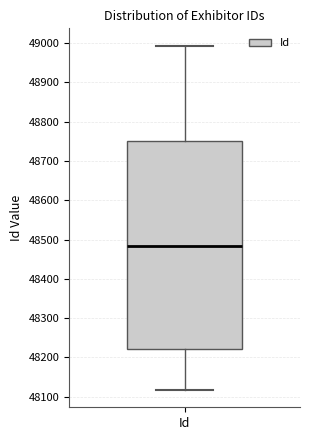

Where is the upper edge of the box for Id on the y-axis? The values are not printed on the chart, so give them approximately, as read against the axis.

48750